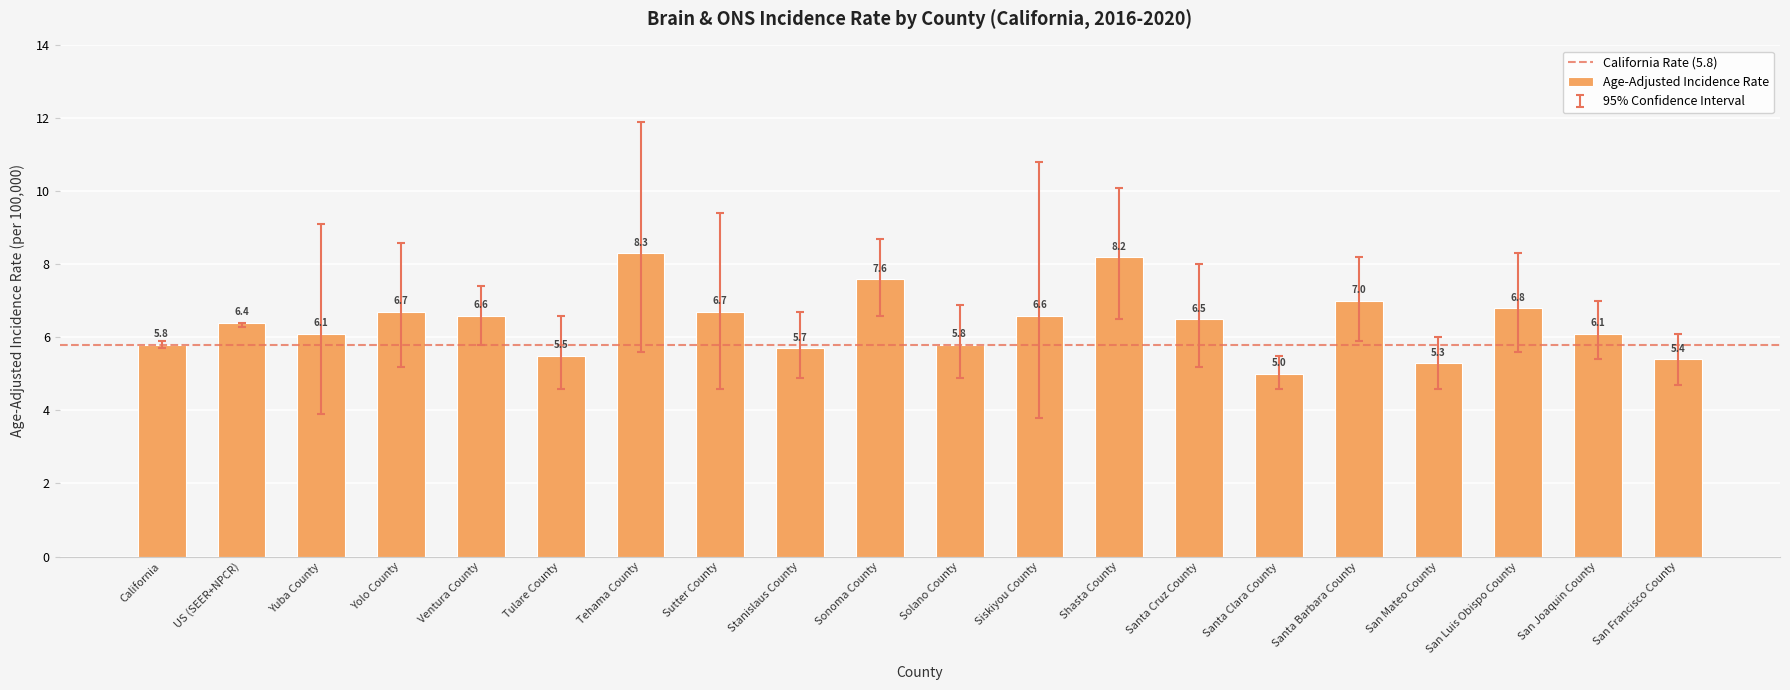

Reading right to left, extract all data points from this chart.

San Francisco County=5.4	San Joaquin County=6.1	San Luis Obispo County=6.8	San Mateo County=5.3	Santa Barbara County=7.0	Santa Clara County=5.0	Santa Cruz County=6.5	Shasta County=8.2	Siskiyou County=6.6	Solano County=5.8	Sonoma County=7.6	Stanislaus County=5.7	Sutter County=6.7	Tehama County=8.3	Tulare County=5.5	Ventura County=6.6	Yolo County=6.7	Yuba County=6.1	US (SEER+NPCR)=6.4	California=5.8